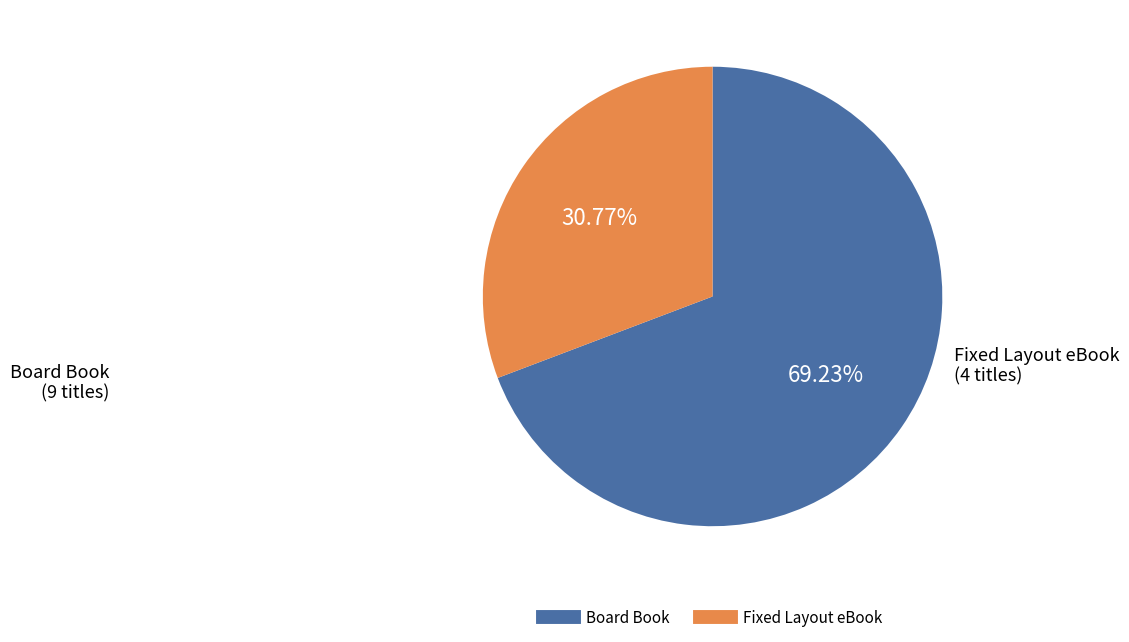

Approximately how many times larger is the value at Board Book compared to Fixed Layout eBook?

2.2